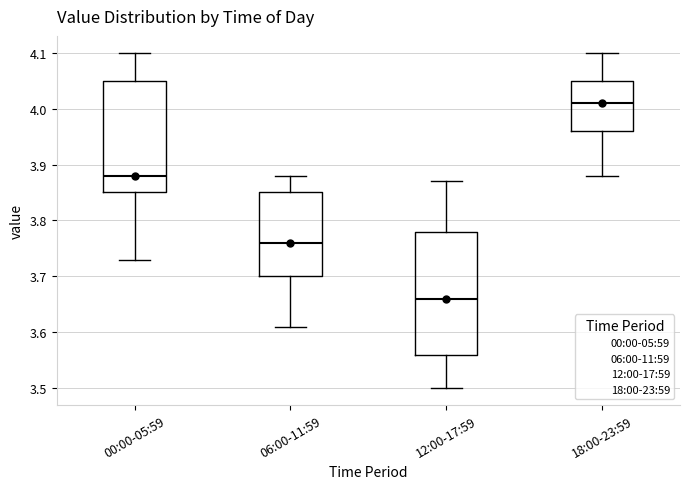

Which box's median line is the lowest?

12:00-17:59